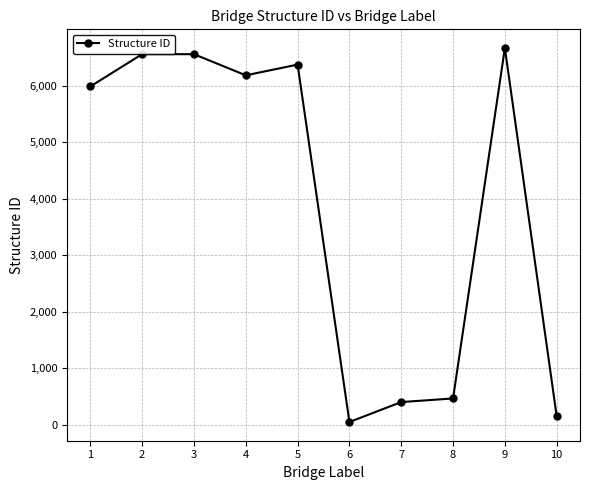

What is the smallest value displayed?

48